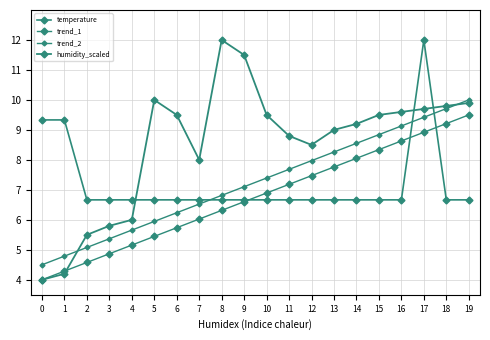

Count the number of data series in this chart.

4